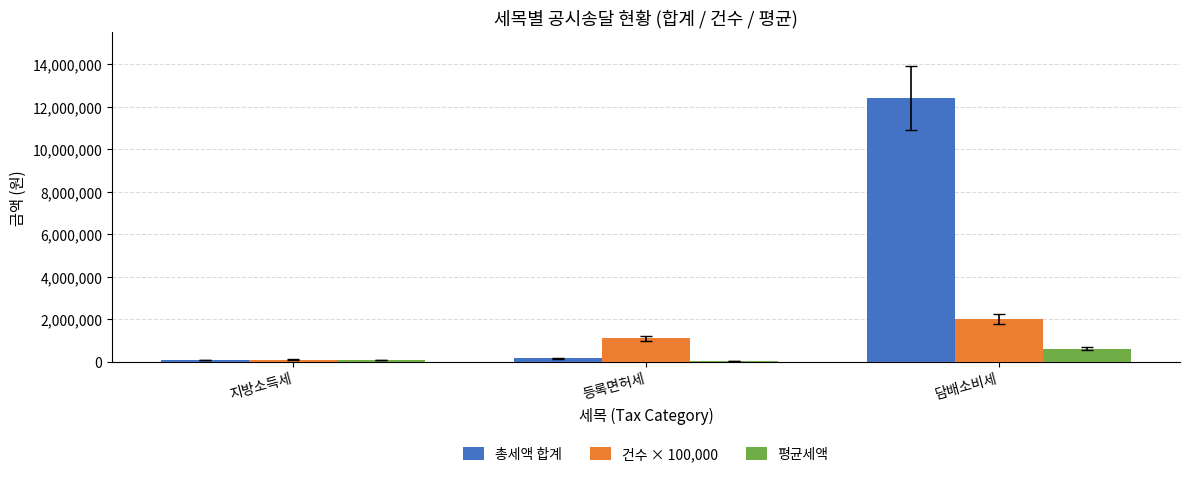

Is the value of 평균세액 at 담배소비세 greater than the value of 총세액 합계 at 지방소득세?

Yes